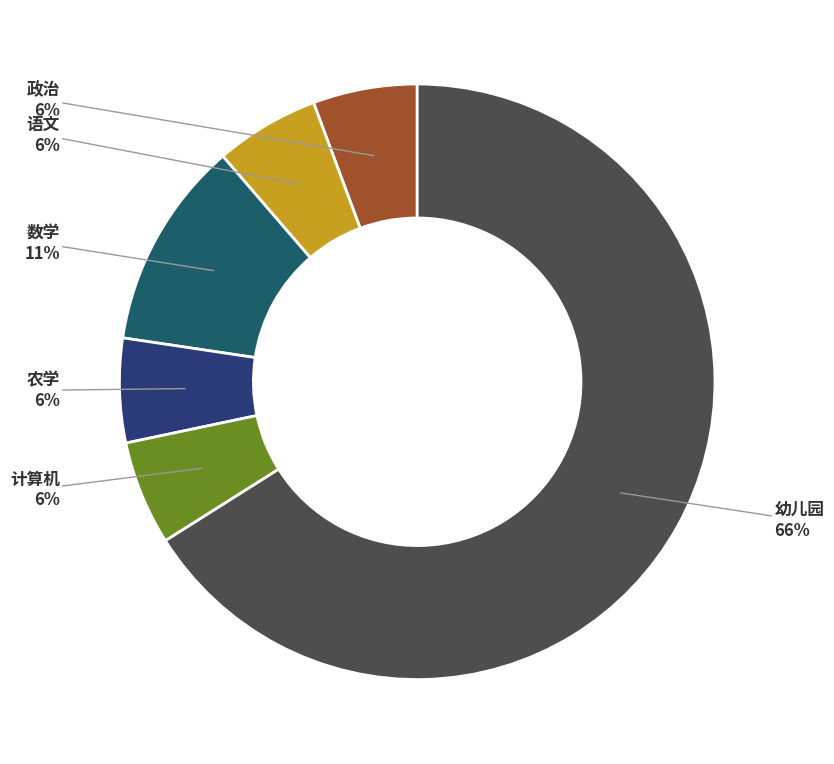

Count the number of slices in the pie.

6